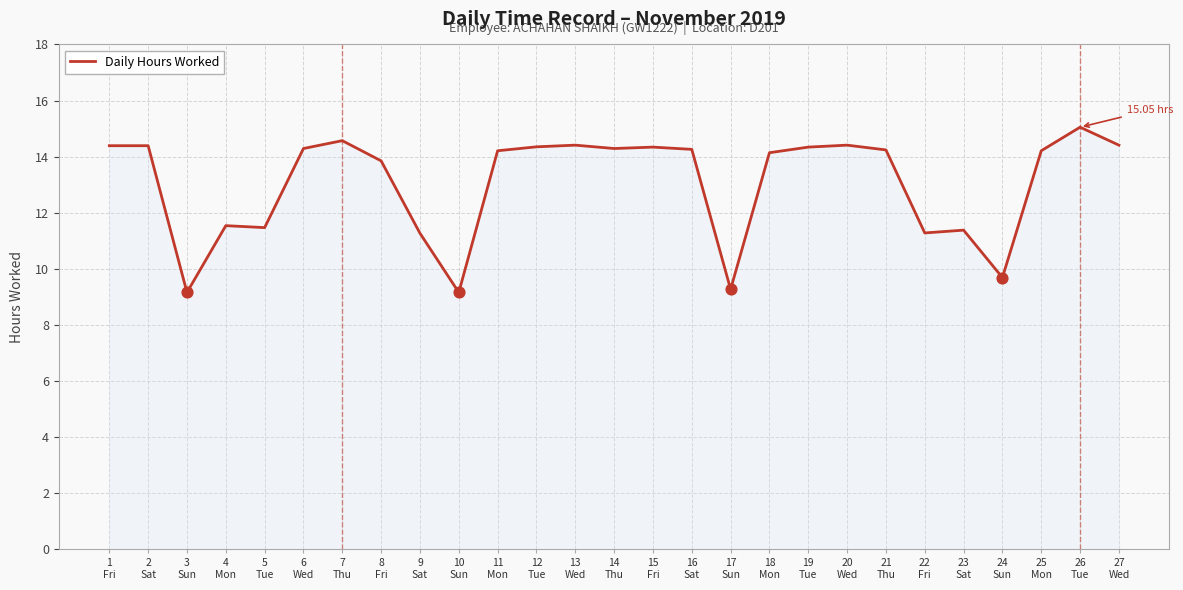

What is the difference between the maximum and minimum values?

5.9